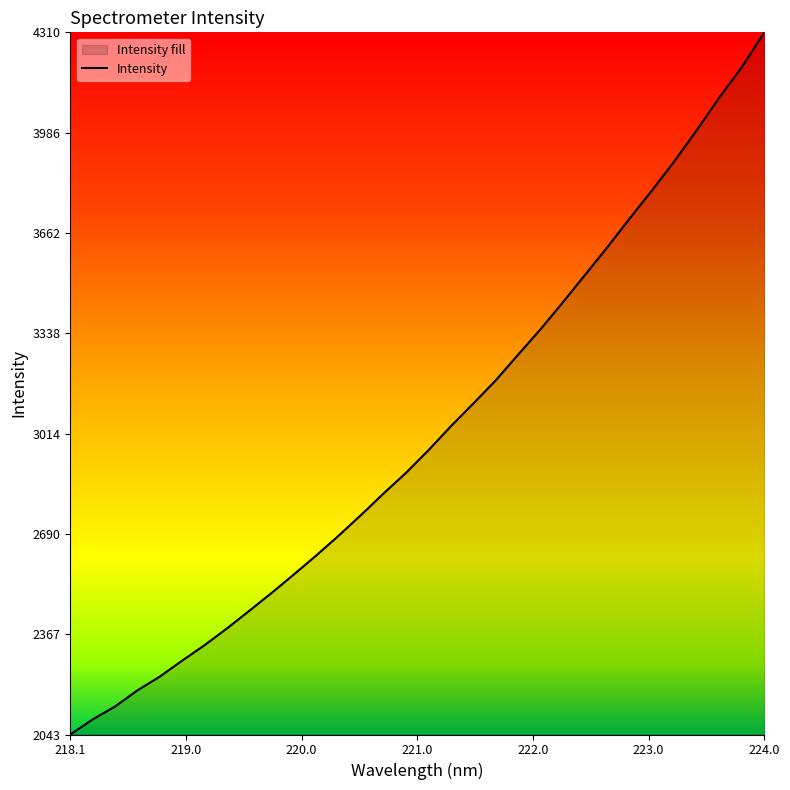

Which label corresponds to the largest value in the chart?

224.0